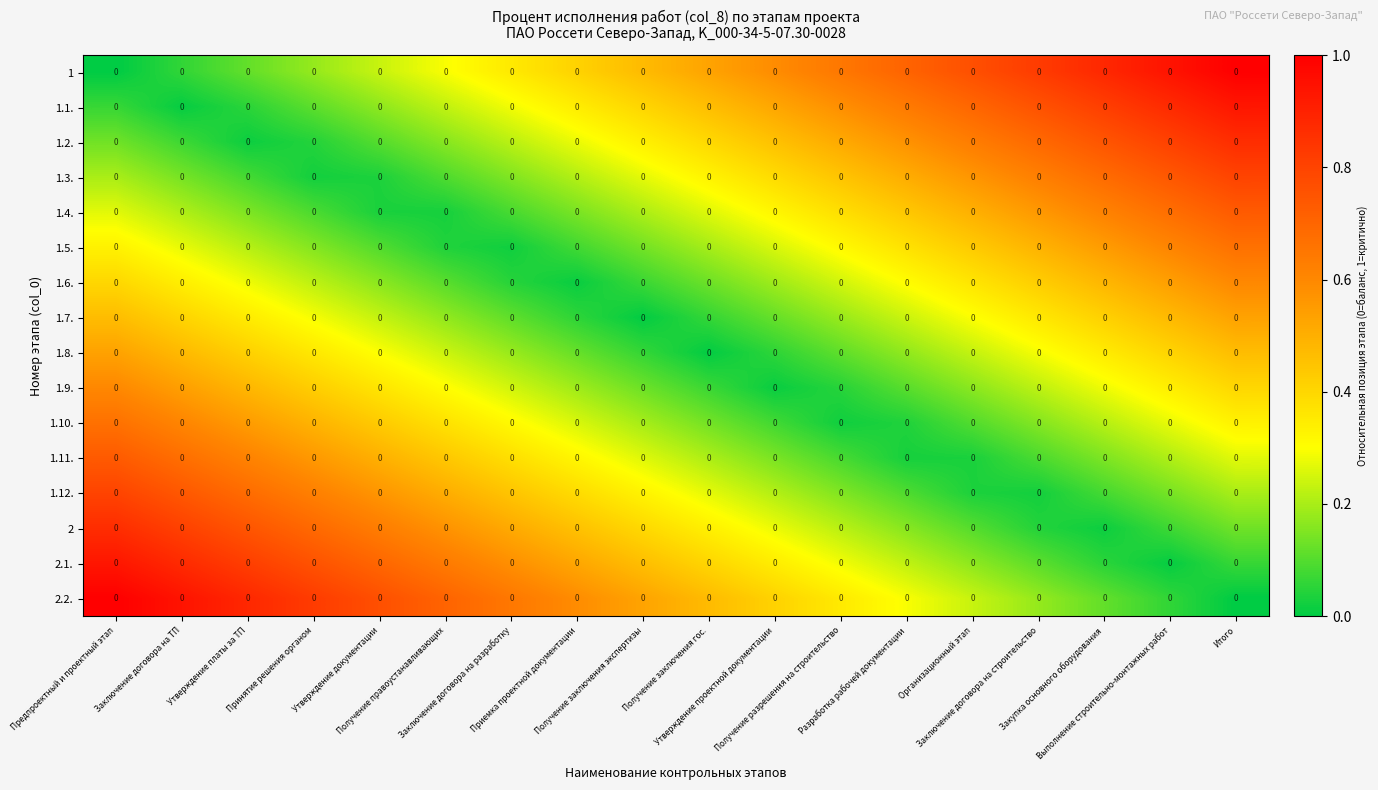

At which label is 1.2. closest to 0?

Утверждение платы за ТП